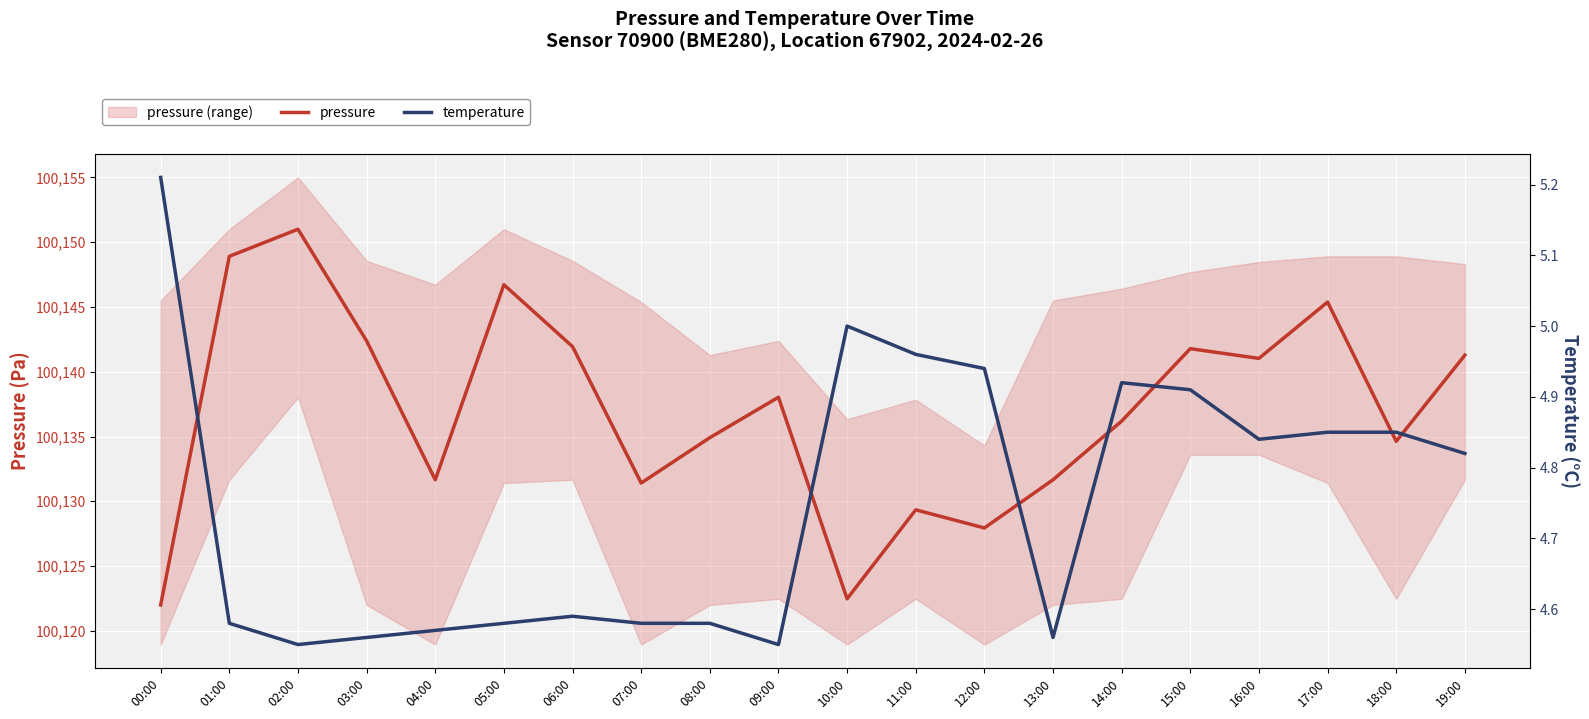

At 19:00, list the series in order from largest to smallest.

pressure, temperature